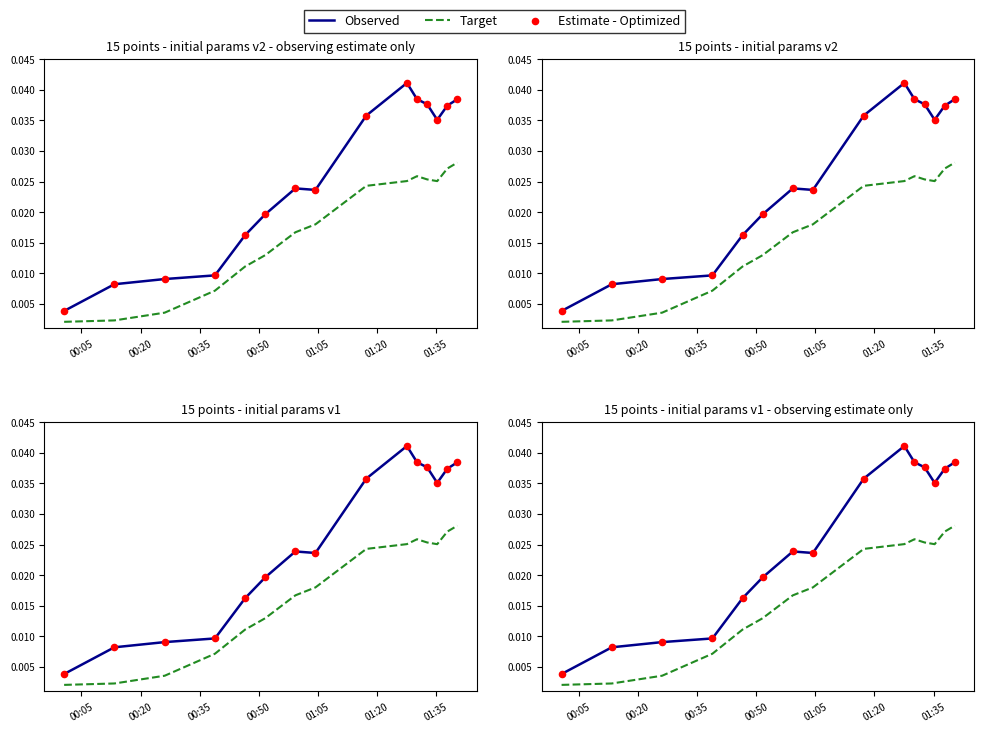

Which series has the widest spread of Y values?

Observed